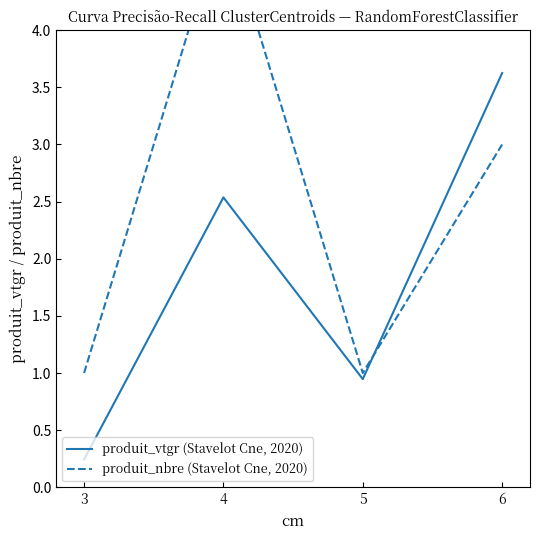

Reading left to right, extract all data points from this chart.

produit_vtgr (Stavelot Cne, 2020): 3=0.2	4=2.5	5=0.9	6=3.6
produit_nbre (Stavelot Cne, 2020): 3=1.0	4=5.0	5=1.0	6=3.0